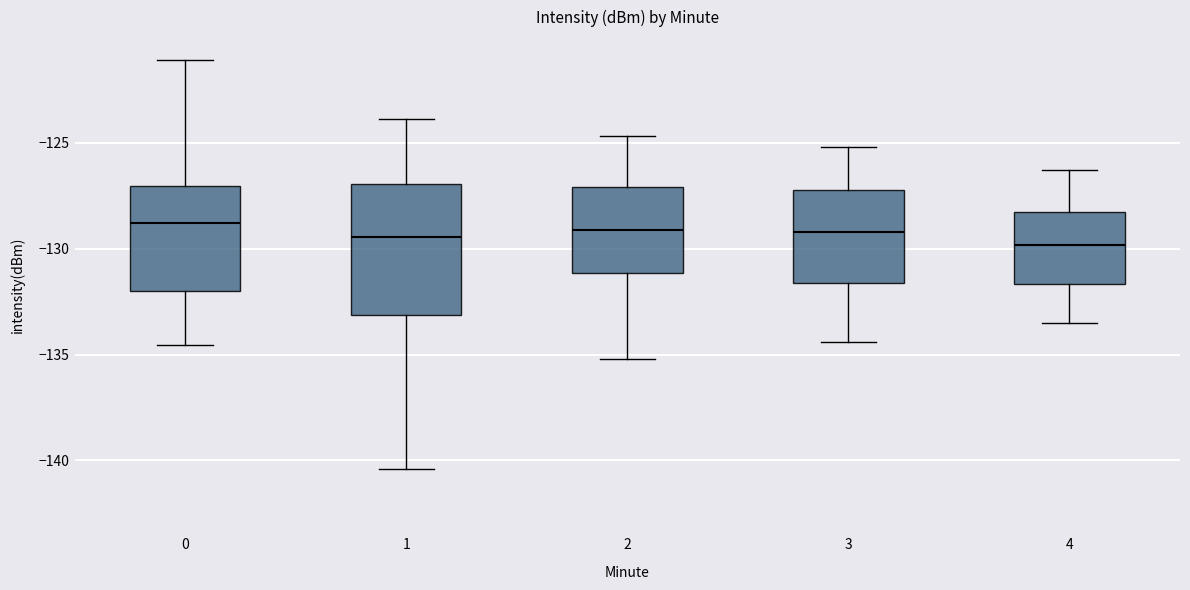

Which box is the tallest, from its lower edge to its upper edge?

1